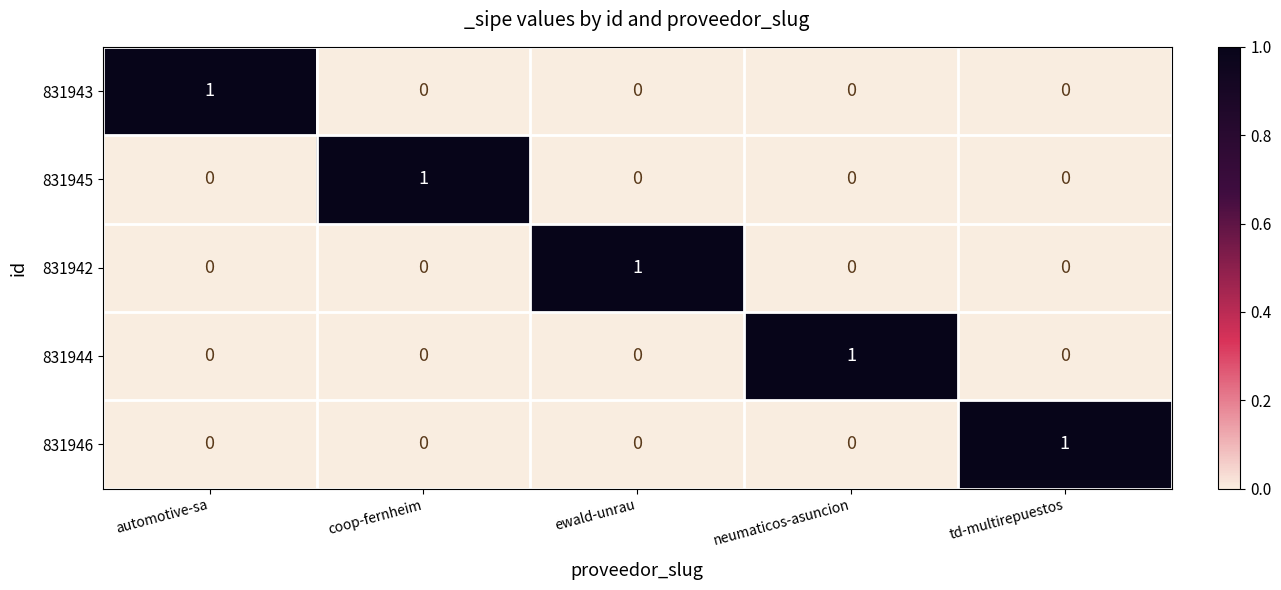

At how many categories does at least one series exceed 0?

5